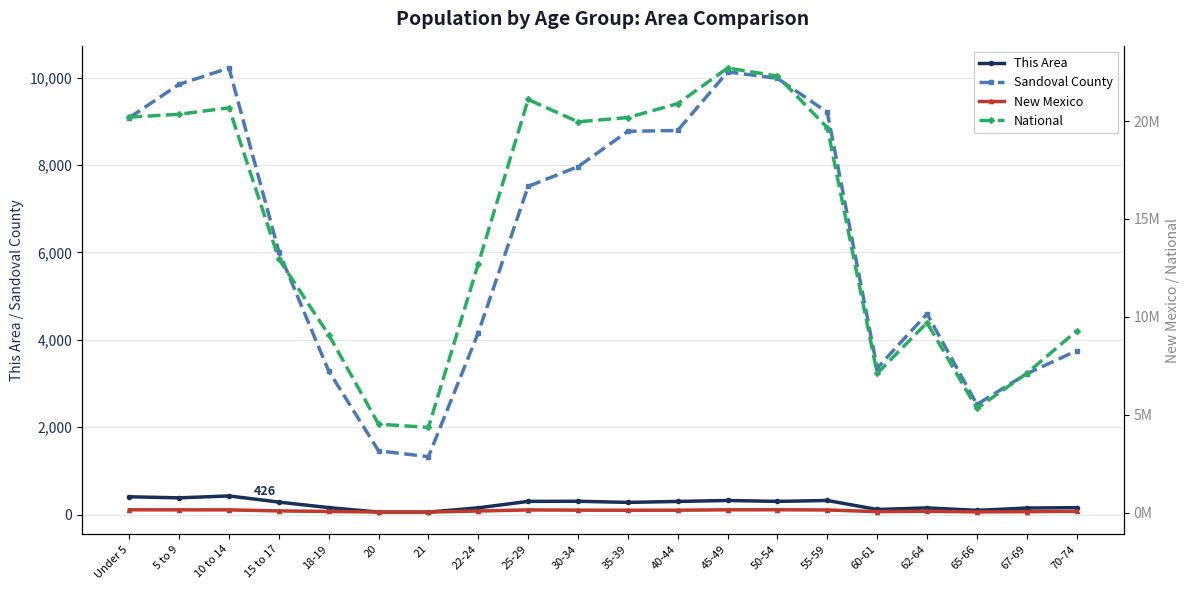

True or false: New Mexico has more than 1 interior local peaks.

True